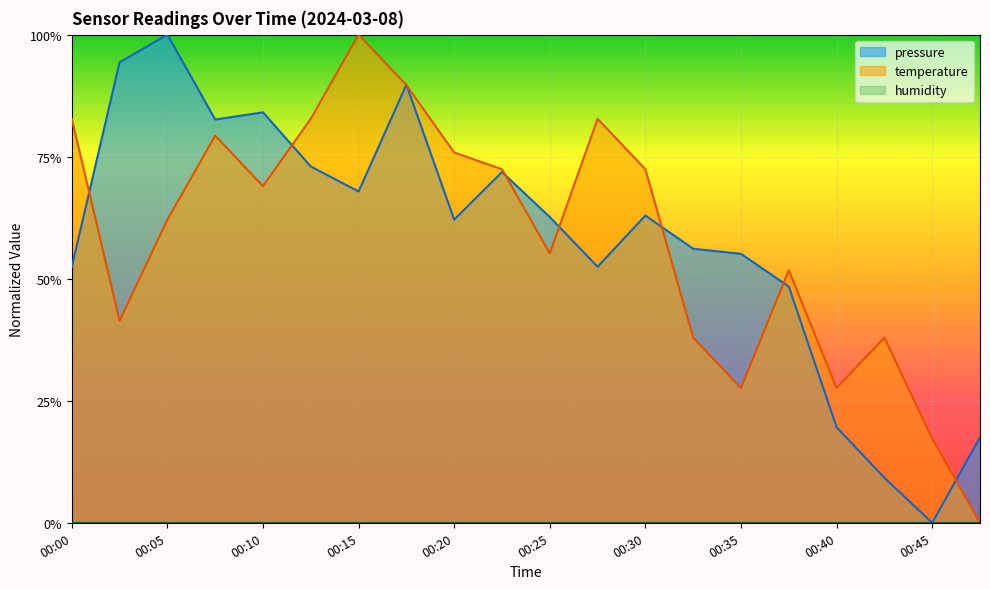

What is the difference between the temperature values at 00:15 and 00:22?

0.3